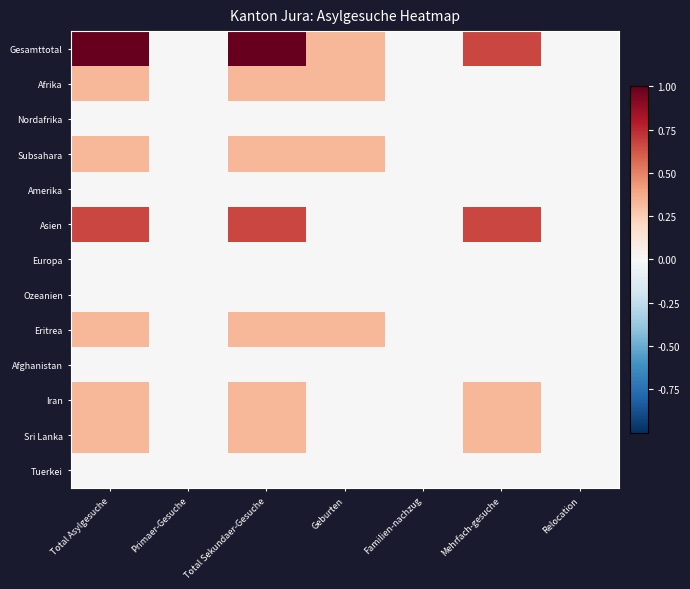

Rank the series by their maximum value, from highest to lowest.

Gesamttotal, Asien, Afrika, Subsahara, Eritrea, Iran, Sri Lanka, Nordafrika, Amerika, Europa, Ozeanien, Afghanistan, Tuerkei